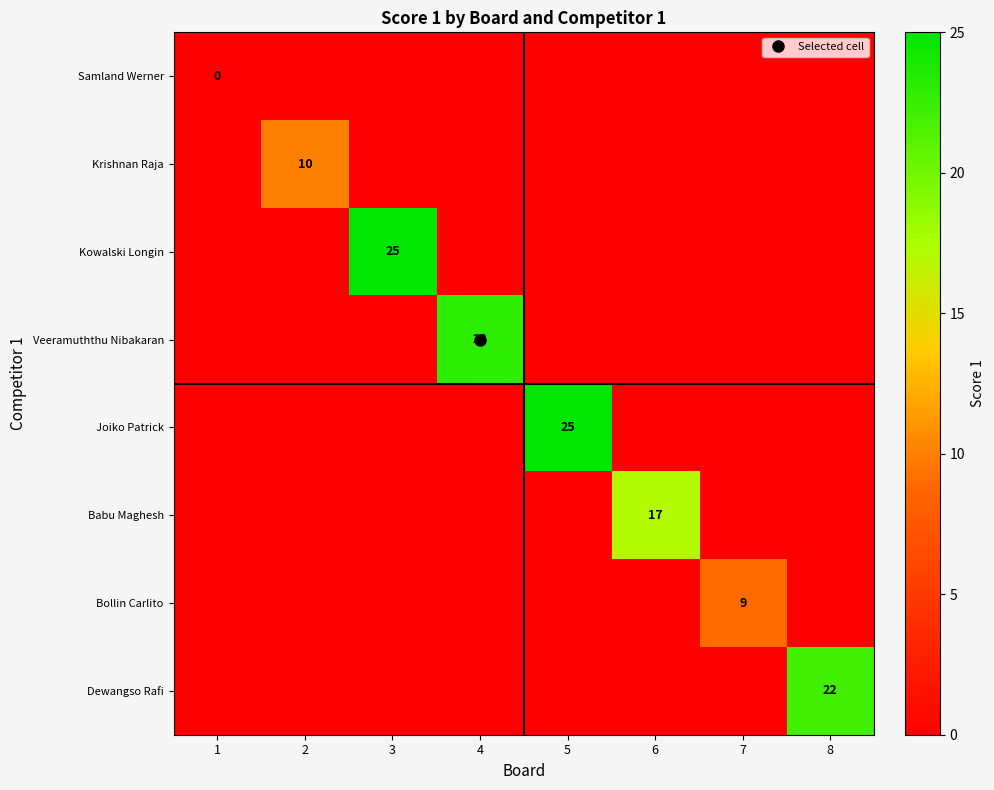

How many categories are shown in the chart?

8